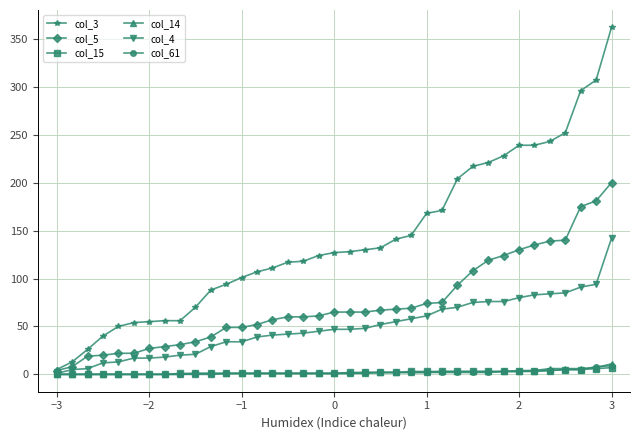

What is the value of the col_4 point at the 31st from the left?

80